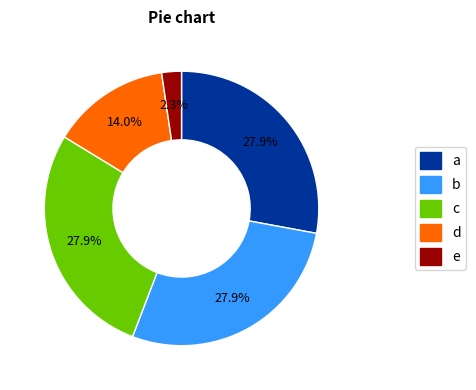

How many slices are in this pie chart?

5